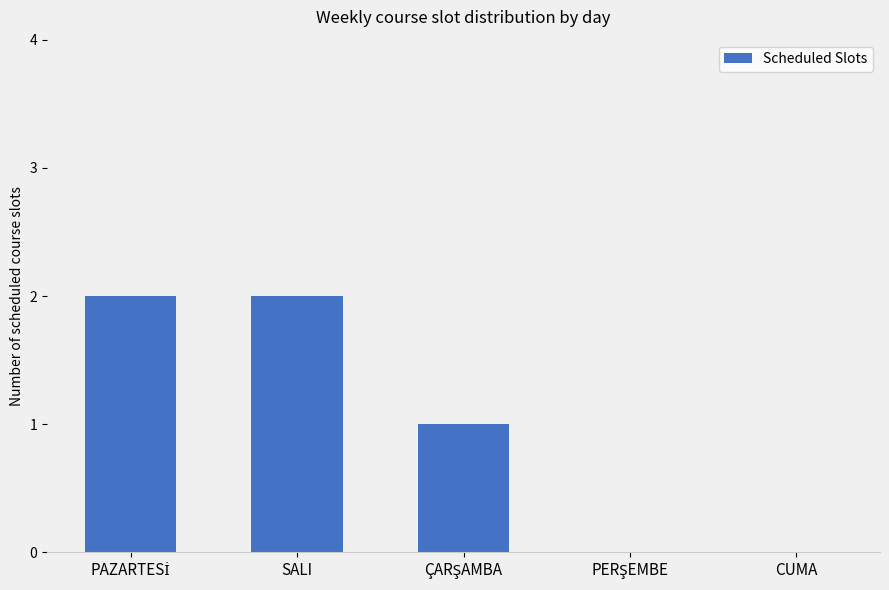

What is the sum of all values?

5